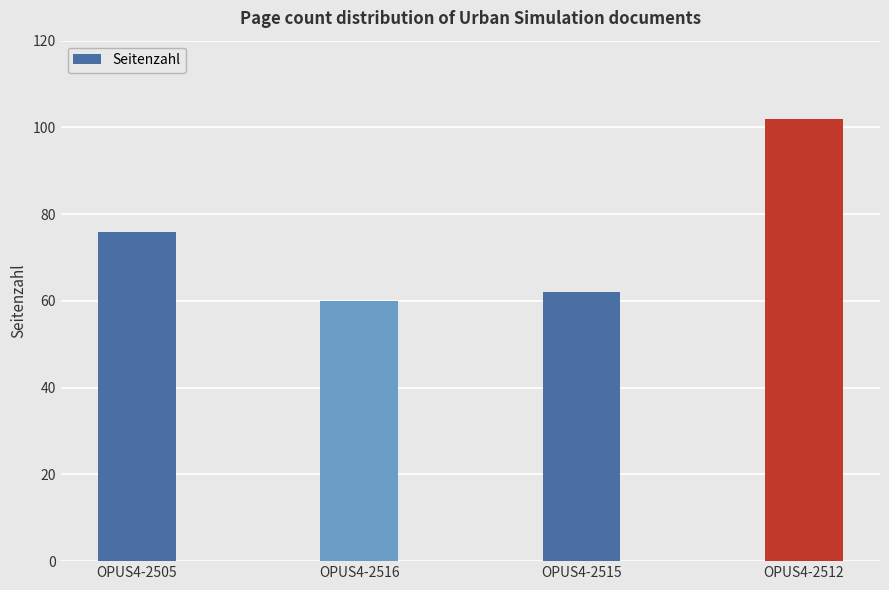

List the labels in order of value, largest first.

OPUS4-2512, OPUS4-2505, OPUS4-2515, OPUS4-2516